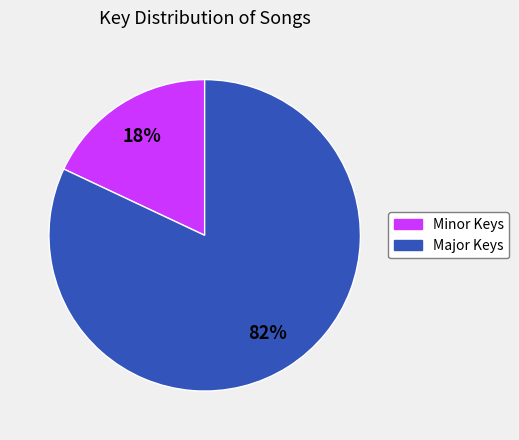

Is there a majority slice in this chart?

Yes